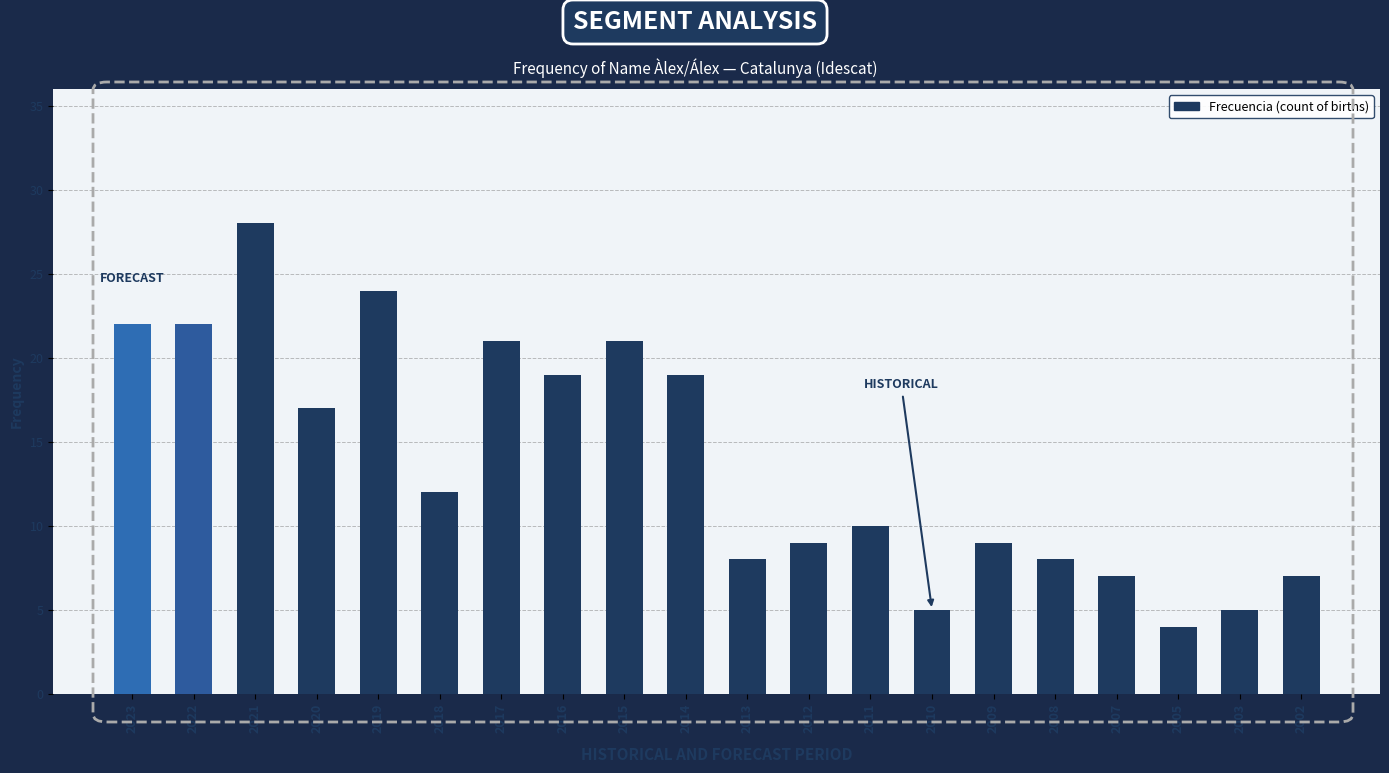

How many bars are there in total?

20